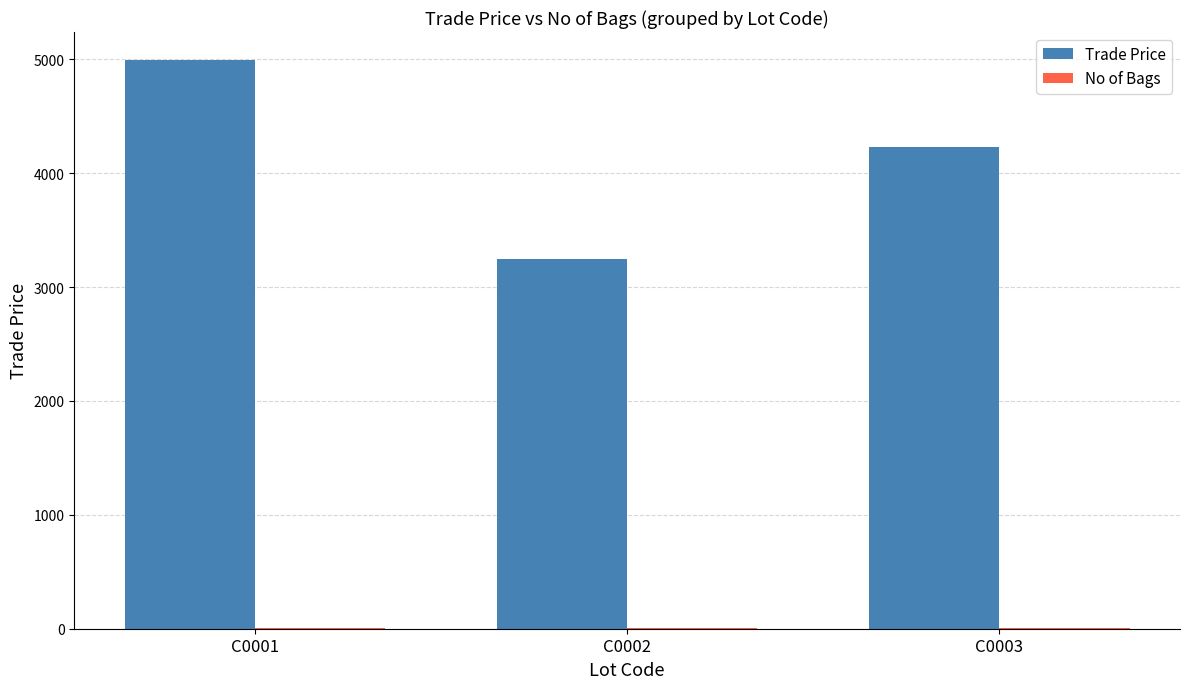

Reading left to right, list all the values displayed in this chart.

Trade Price: 4990.0	3250.0	4230.0
No of Bags: 5.0	2.0	2.0